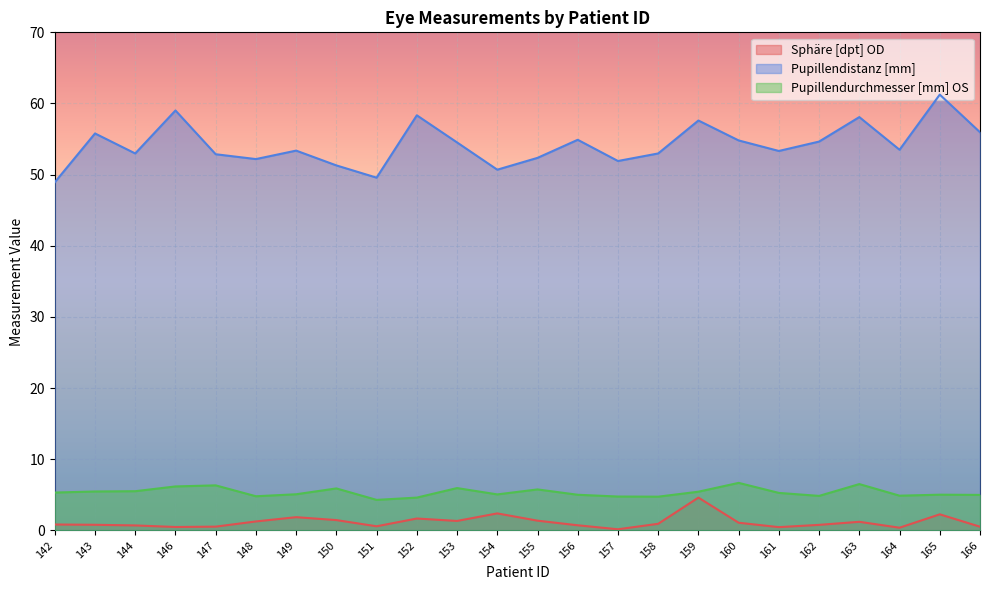

How many distinct data groups are displayed?

3